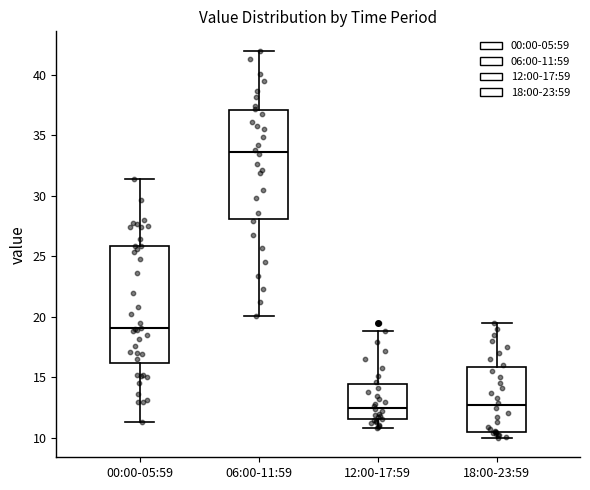

Where is the upper edge of the box for 06:00-11:59 on the y-axis? The values are not printed on the chart, so give them approximately, as read against the axis.

37.0